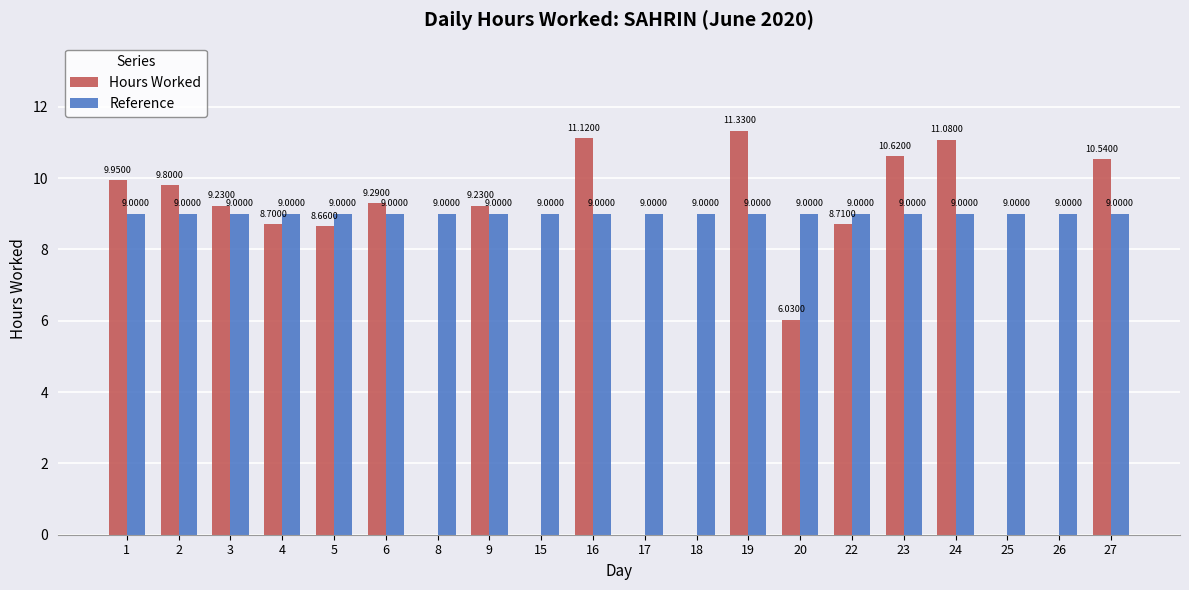

What is the maximum value shown in the chart?

11.3